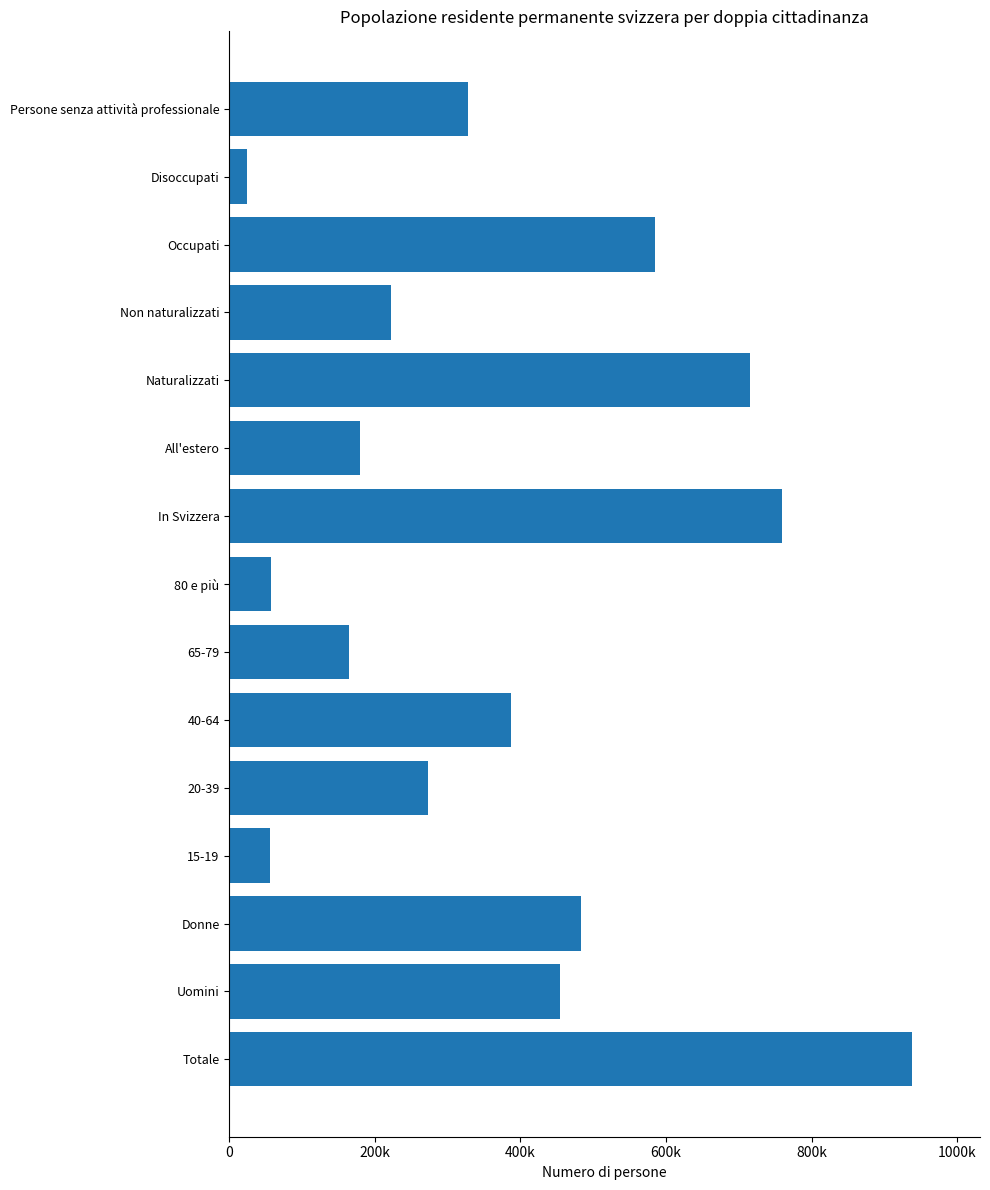

Are the bars horizontal?

Yes